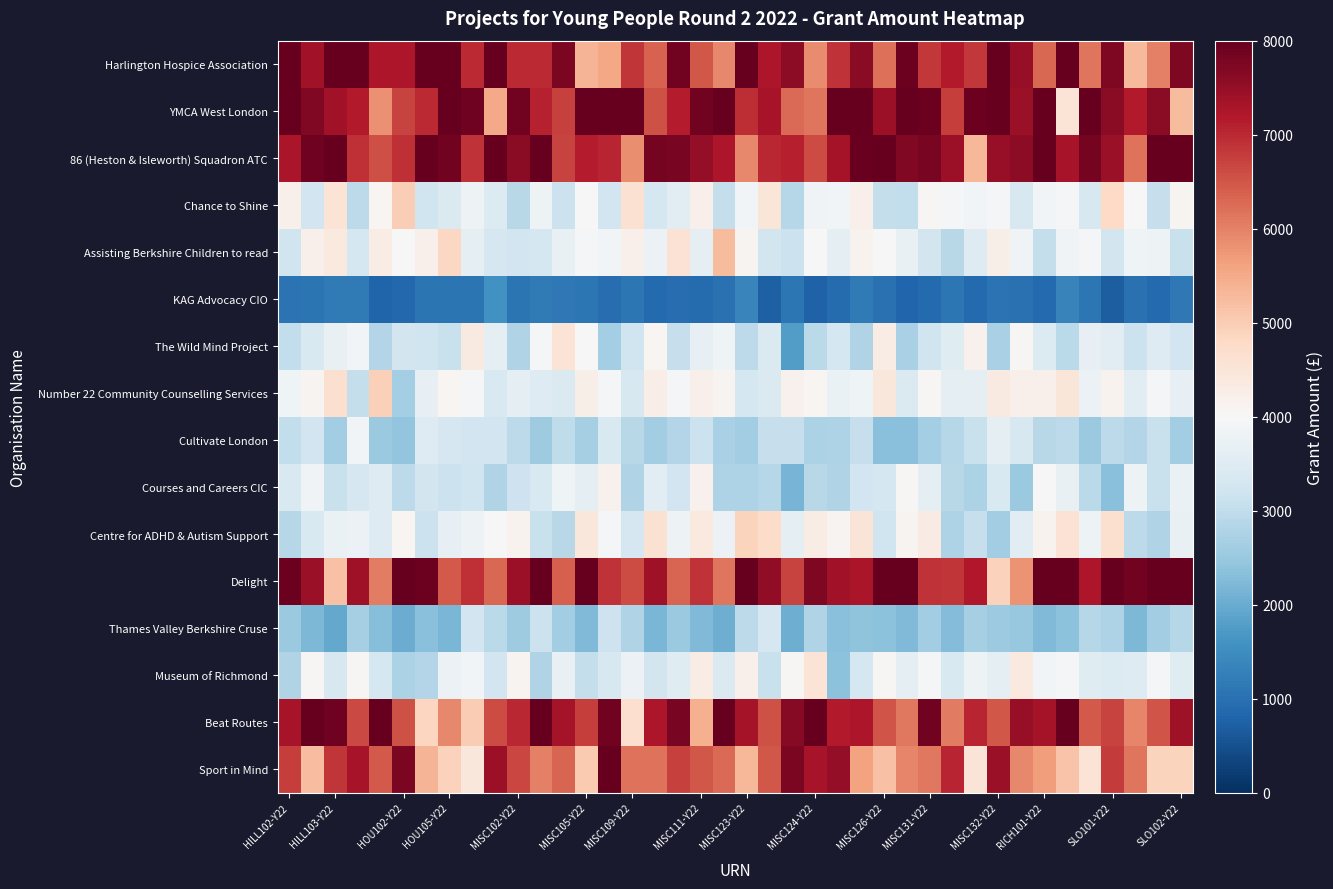

What is the smallest value displayed?

696.2